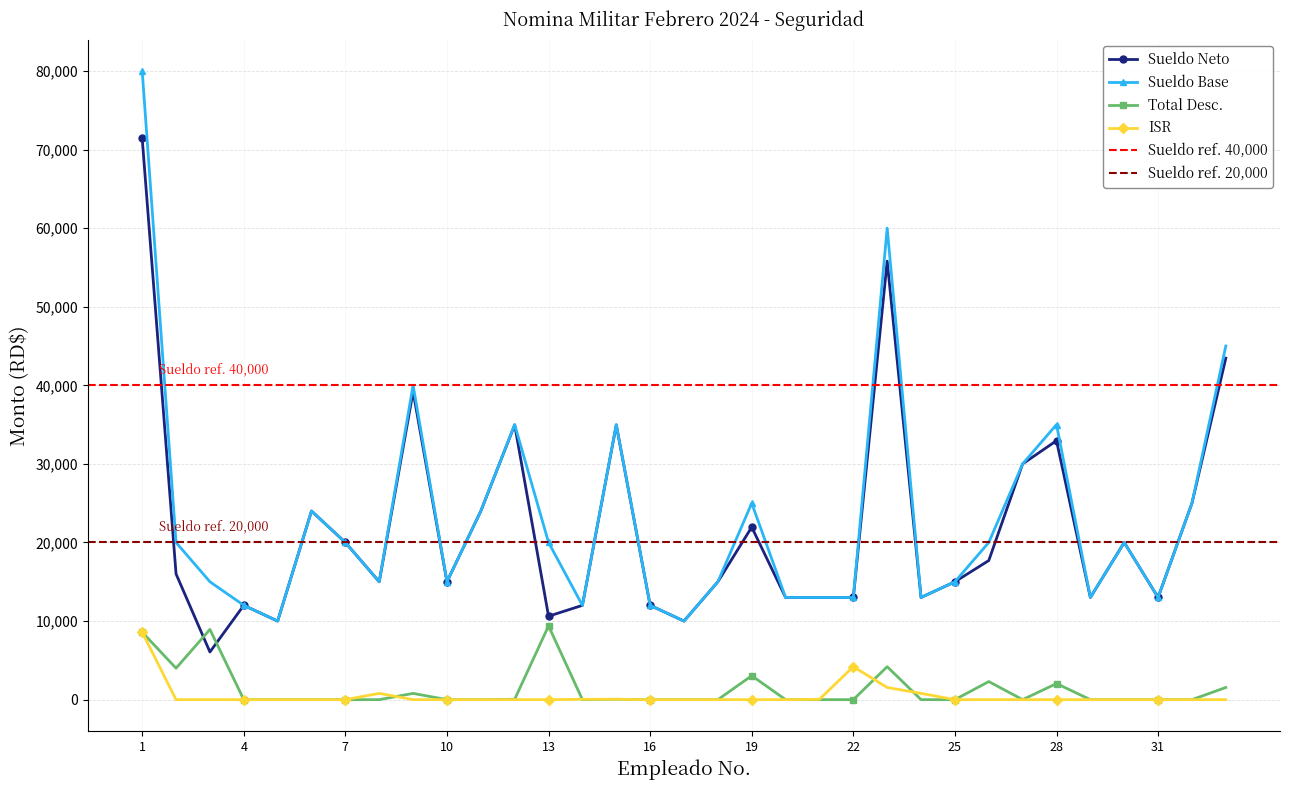

True or false: Sueldo Base and Total Desc. cross at least once.

False